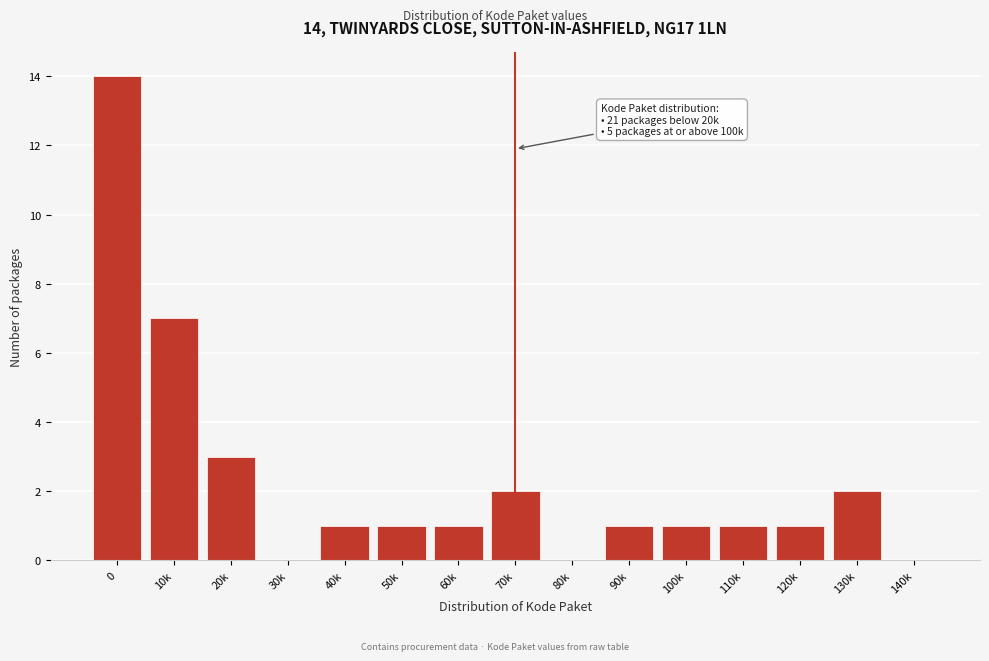

Reading right to left, extract all data points from this chart.

140k=0	130k=2	120k=1	110k=1	100k=1	90k=1	80k=0	70k=2	60k=1	50k=1	40k=1	30k=0	20k=3	10k=7	0=14